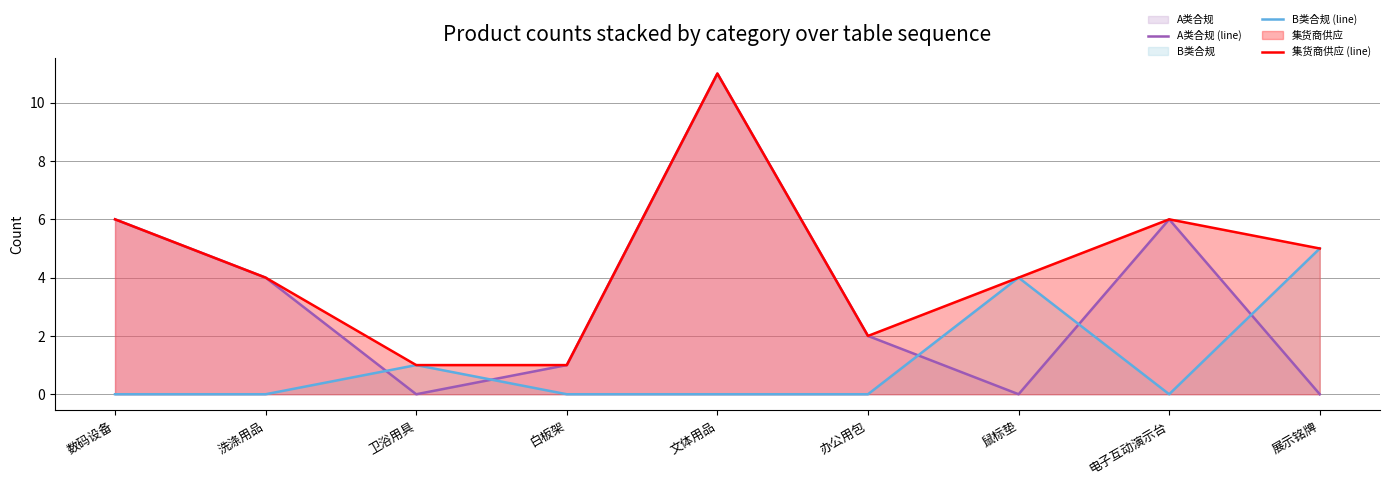

Which series changed the most between 办公用包 and 鼠标垫?

B类合规 (line)